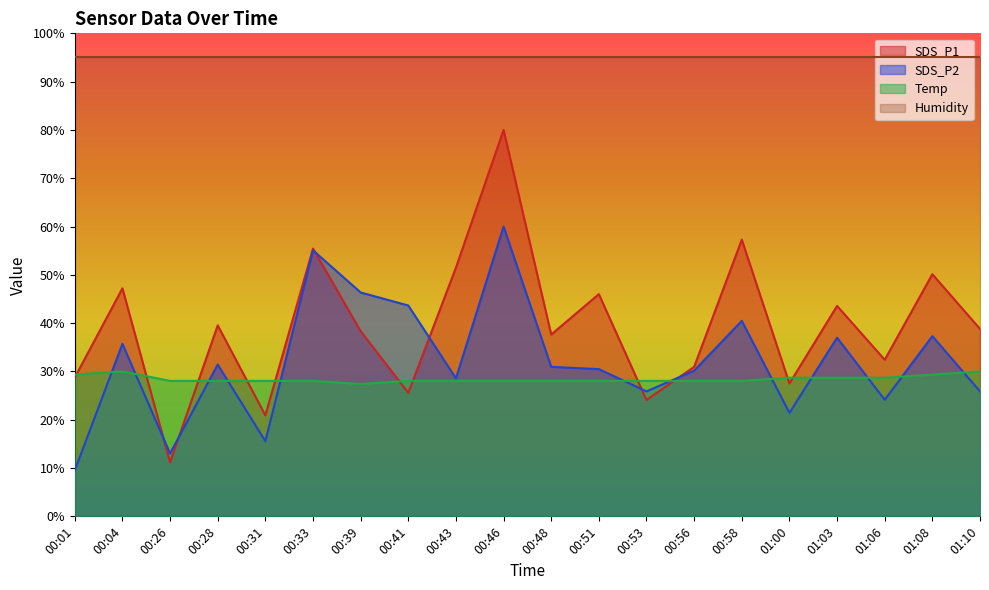

True or false: SDS_P1 has more than 0 interior local peaks.

True